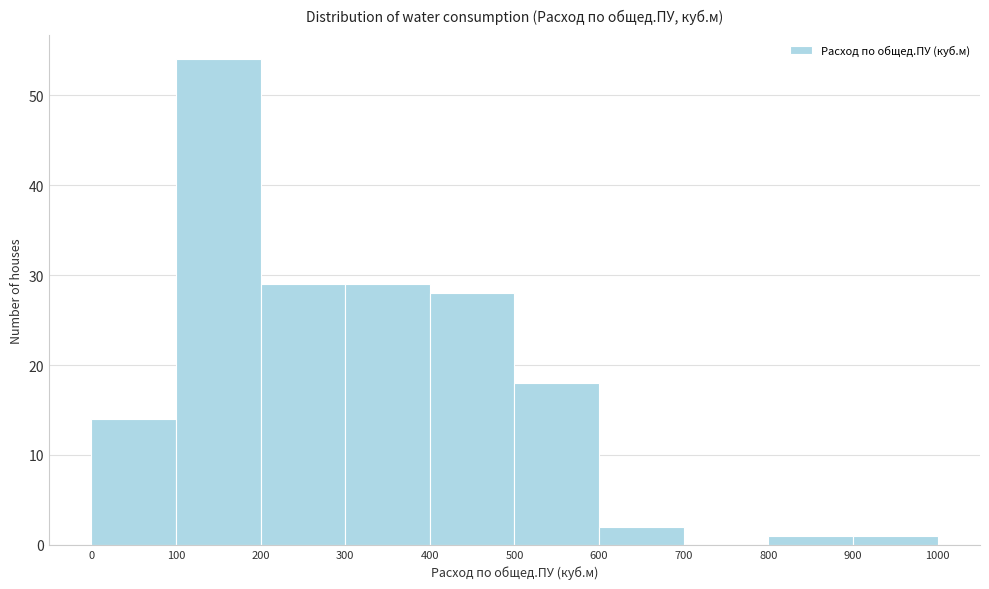

Which range on the x-axis has the tallest bar?

100 to 200